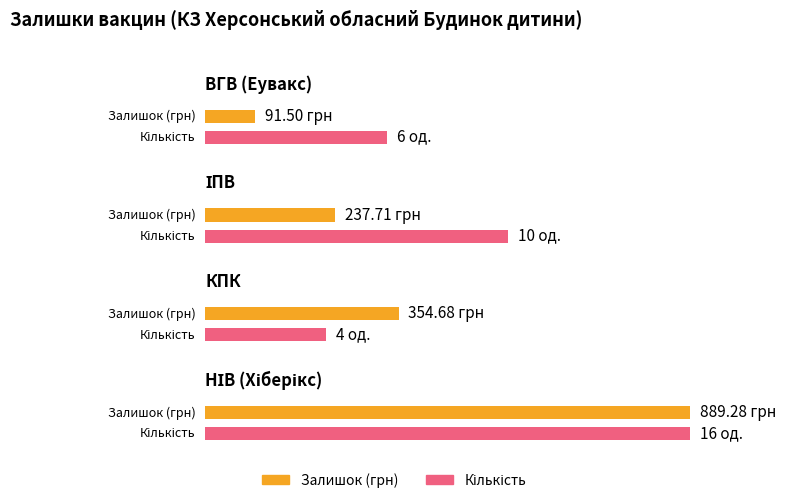

What are all the series names shown in the legend?

Залишок (грн), Кількість